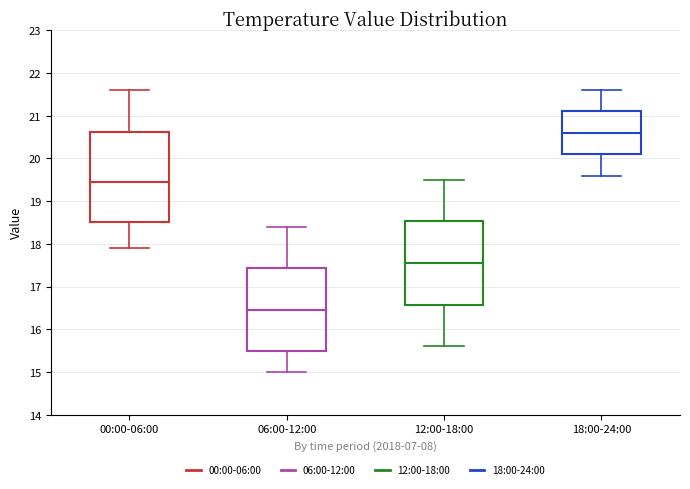

Which box has the highest median line?

18:00-24:00